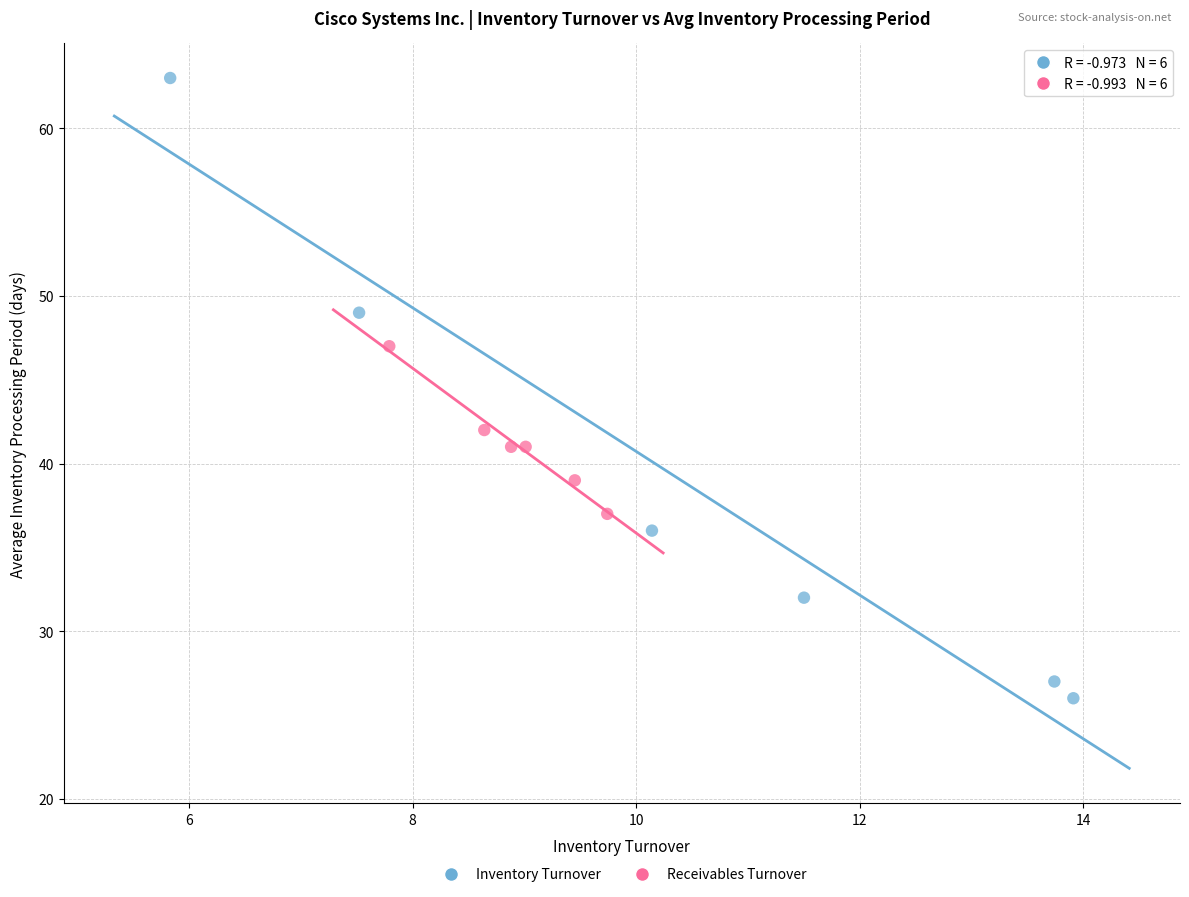

Which series has the largest Y range (max minus min)?

Inventory Turnover